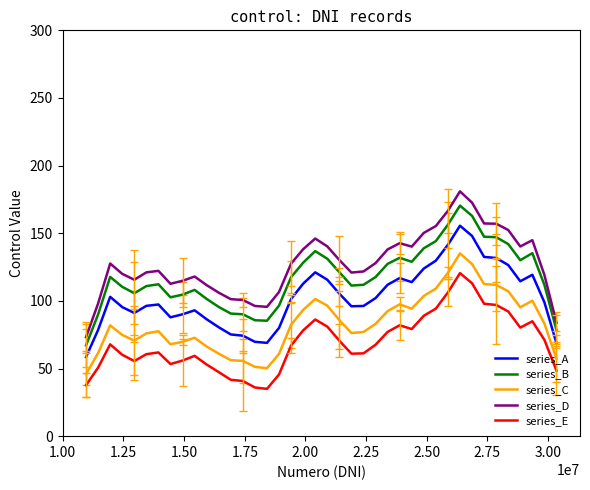

True or false: series_D and series_A intersect in this chart.

False